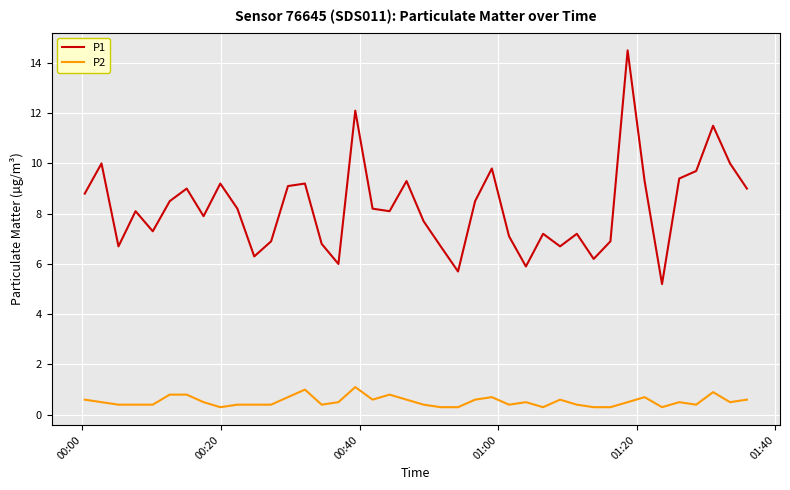

Reading left to right, list all the values displayed in this chart.

P1: 8.8	10.0	6.7	8.1	7.3	8.5	9.0	7.9	9.2	8.2	6.3	6.9	9.1	9.2	6.8	6.0	12.1	8.2	8.1	9.3	7.7	6.7	5.7	8.5	9.8	7.1	5.9	7.2	6.7	7.2	6.2	6.9	14.5	9.3	5.2	9.4	9.7	11.5	10.0	9.0
P2: 0.6	0.5	0.4	0.4	0.4	0.8	0.8	0.5	0.3	0.4	0.4	0.4	0.7	1.0	0.4	0.5	1.1	0.6	0.8	0.6	0.4	0.3	0.3	0.6	0.7	0.4	0.5	0.3	0.6	0.4	0.3	0.3	0.5	0.7	0.3	0.5	0.4	0.9	0.5	0.6